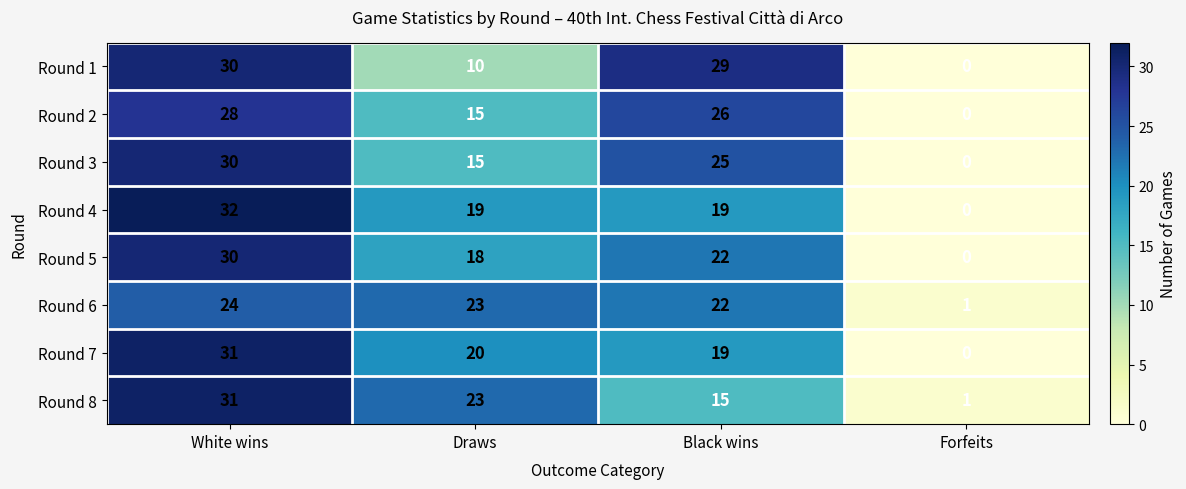

List the labels in order of Round 2 value, largest first.

White wins, Black wins, Draws, Forfeits